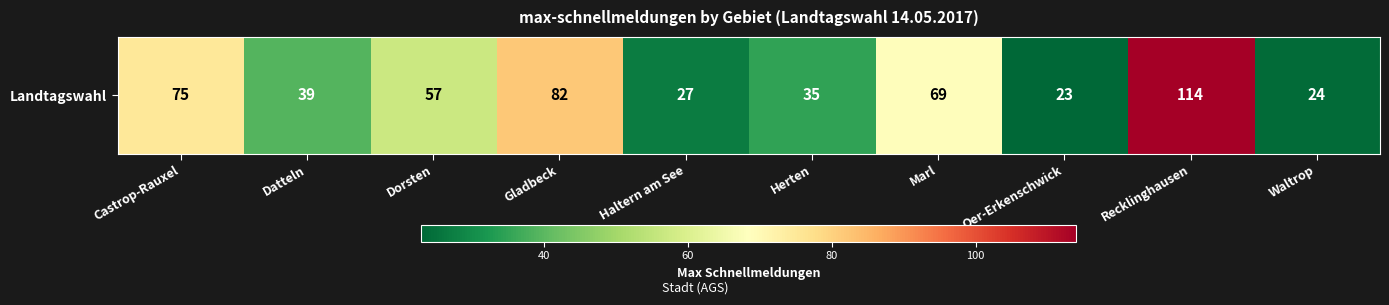

What is the sum of all values?

545